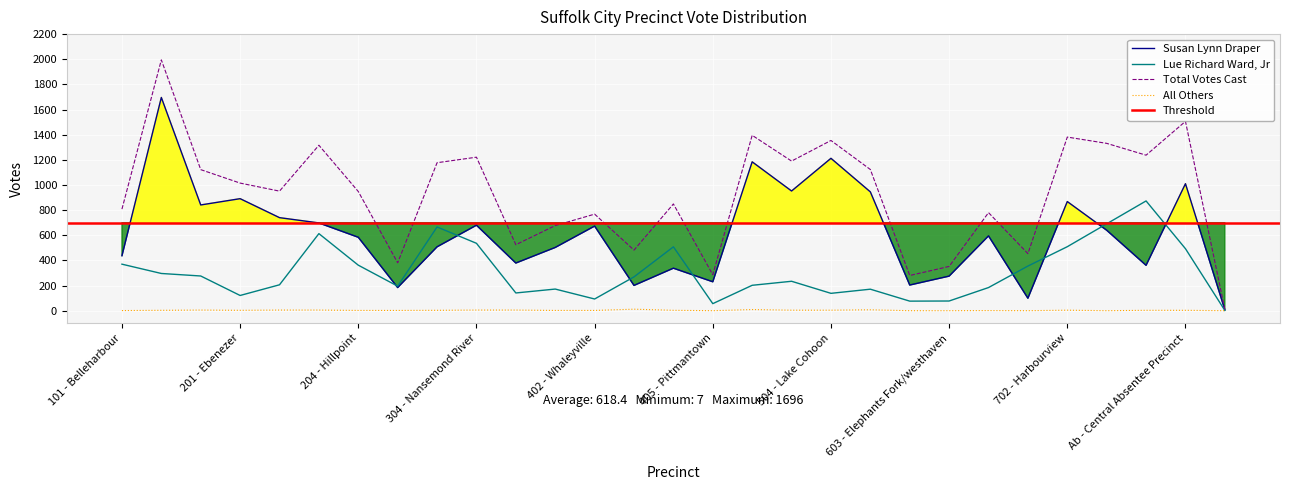

What is the maximum value for Total Votes Cast?

1995